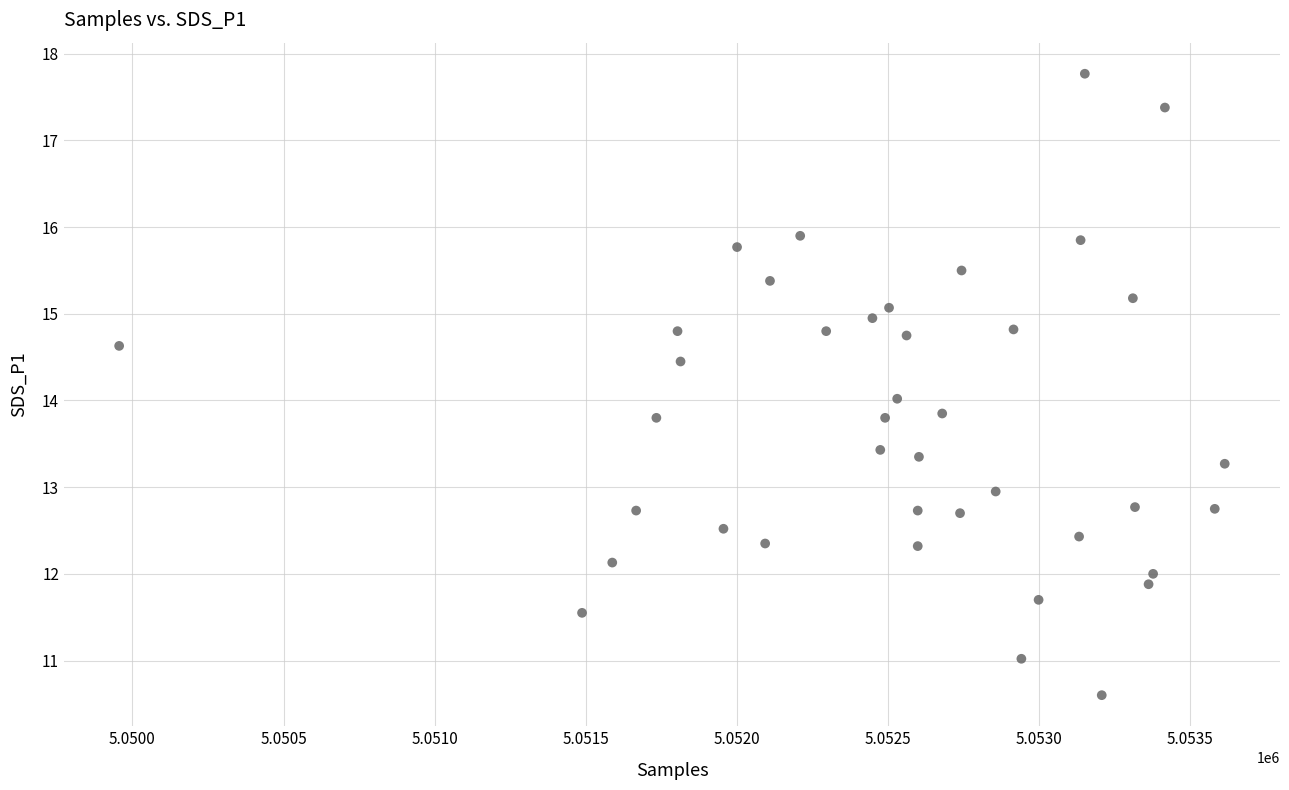

What is the range of Y values (max minus min)?

7.2